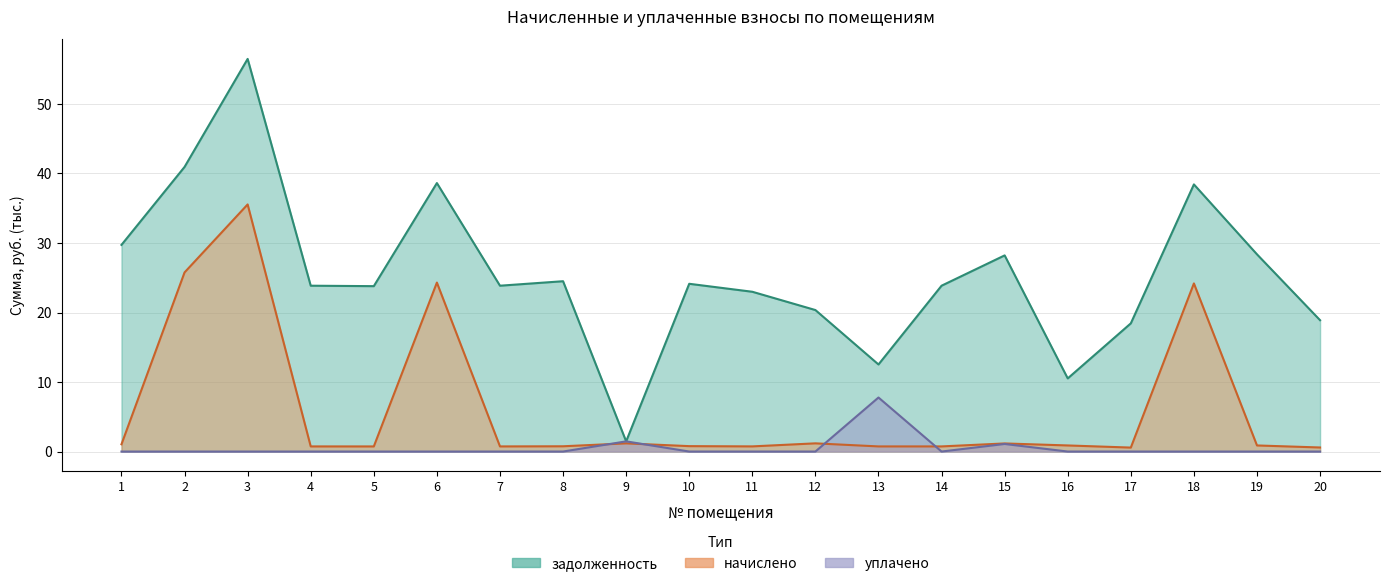

How many values in the задолженность series are below 23?

7